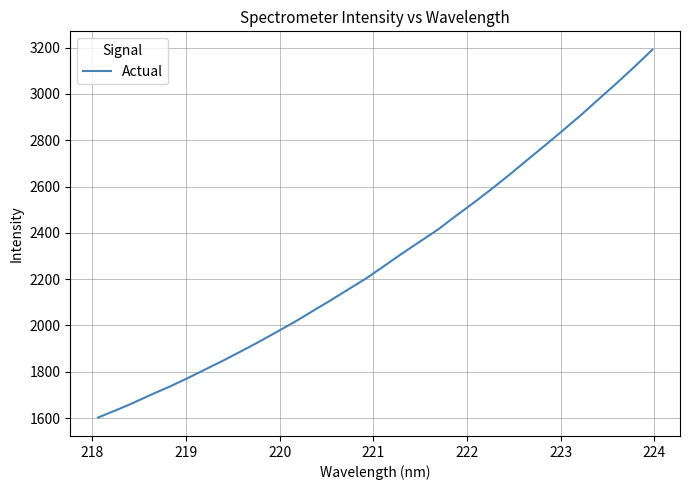

What is the difference between the maximum and minimum values?

1588.8